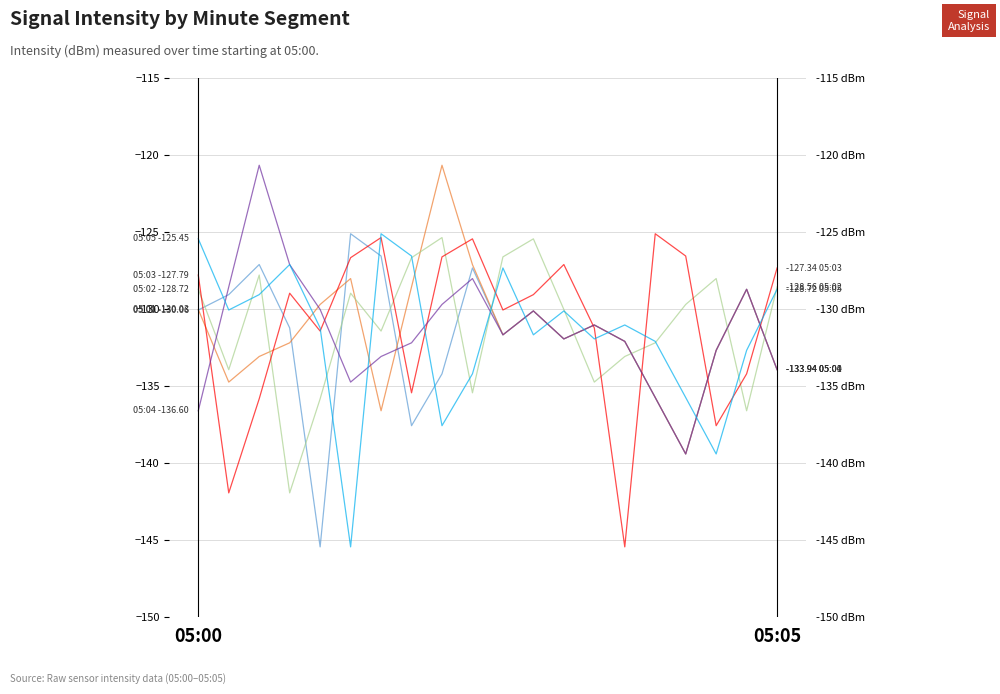

What is the spread (max minus min) of values at 6?

11.5